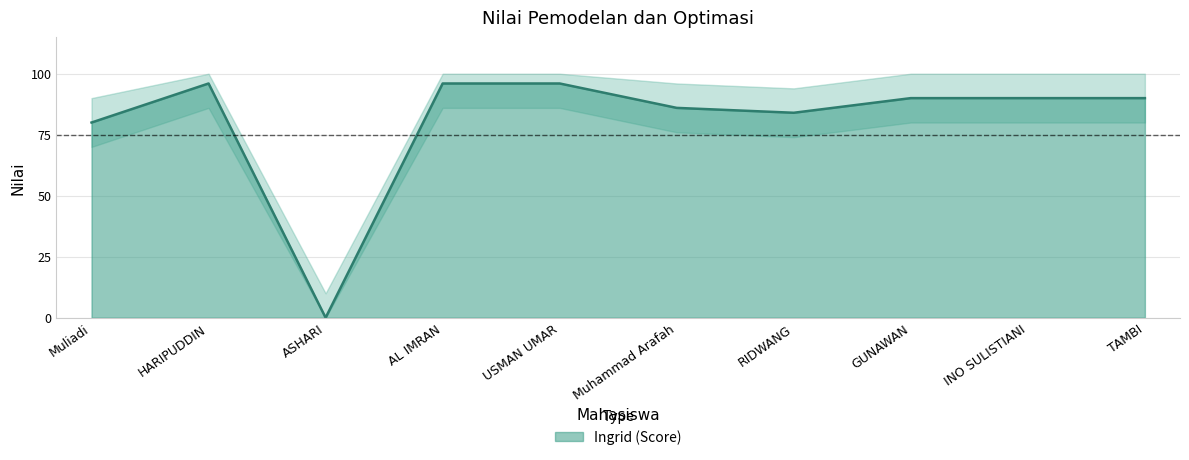

What is the difference between the maximum and second lowest values?

16